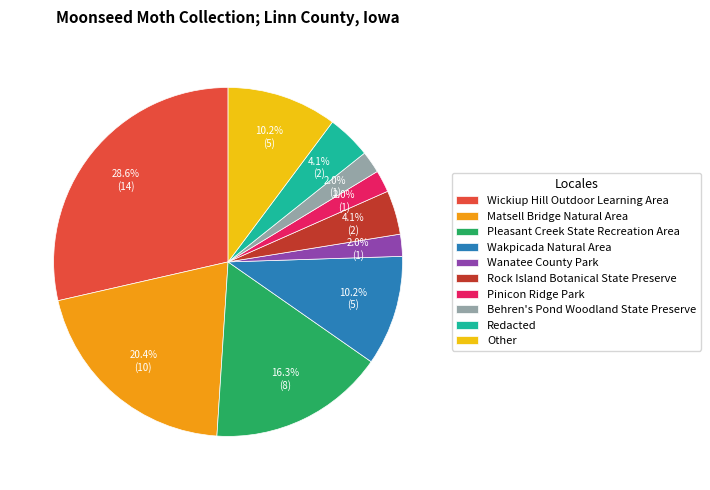

True or false: Wickiup Hill Outdoor Learning Area accounts for 37% of the total.

False